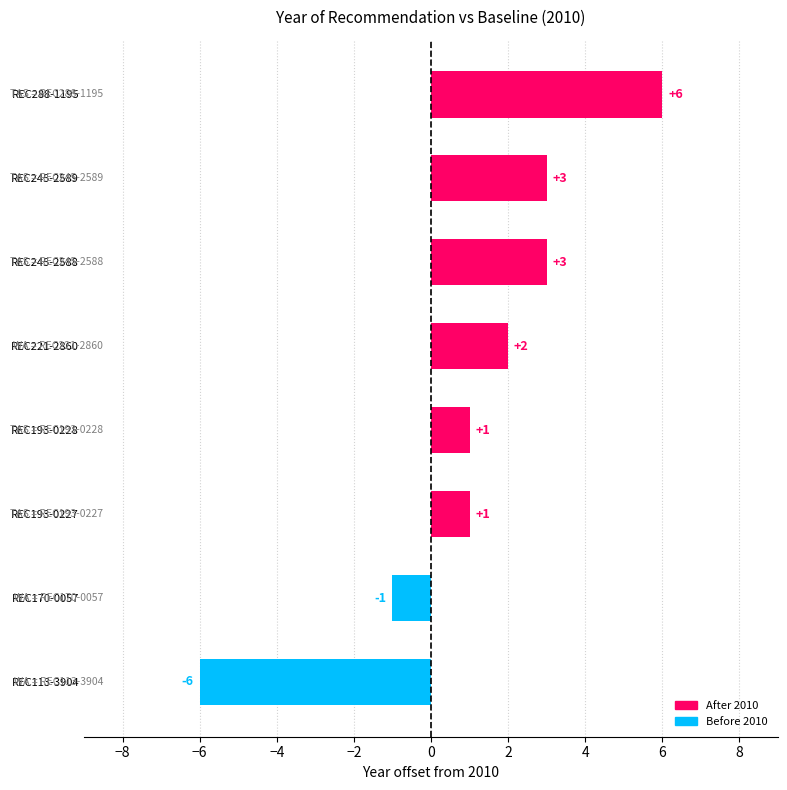

Reading bottom to top, what are all the values shown in this chart?

-6	-1	1	1	2	3	3	6